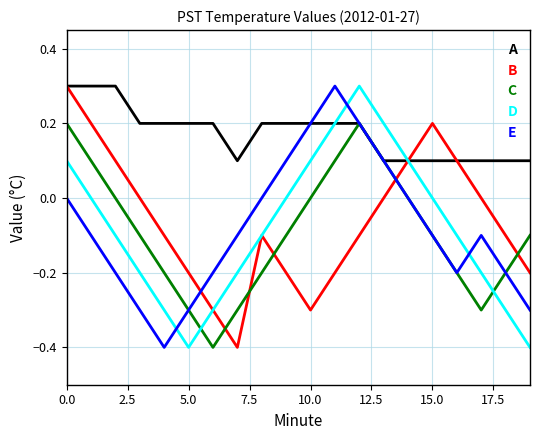

Count the E values in the range 0 to 1.

8